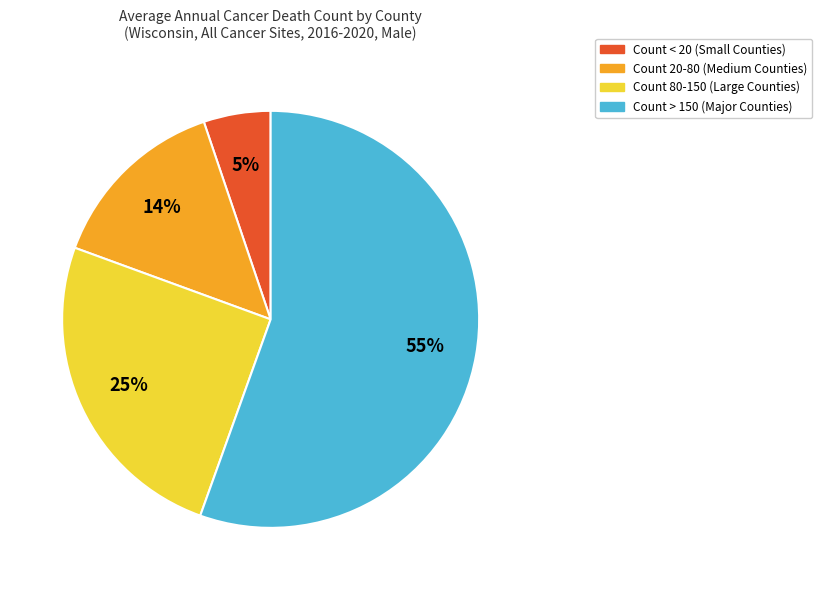

To the nearest percent, what percentage of the pie is Count 80-150 (Large Counties)?

25%